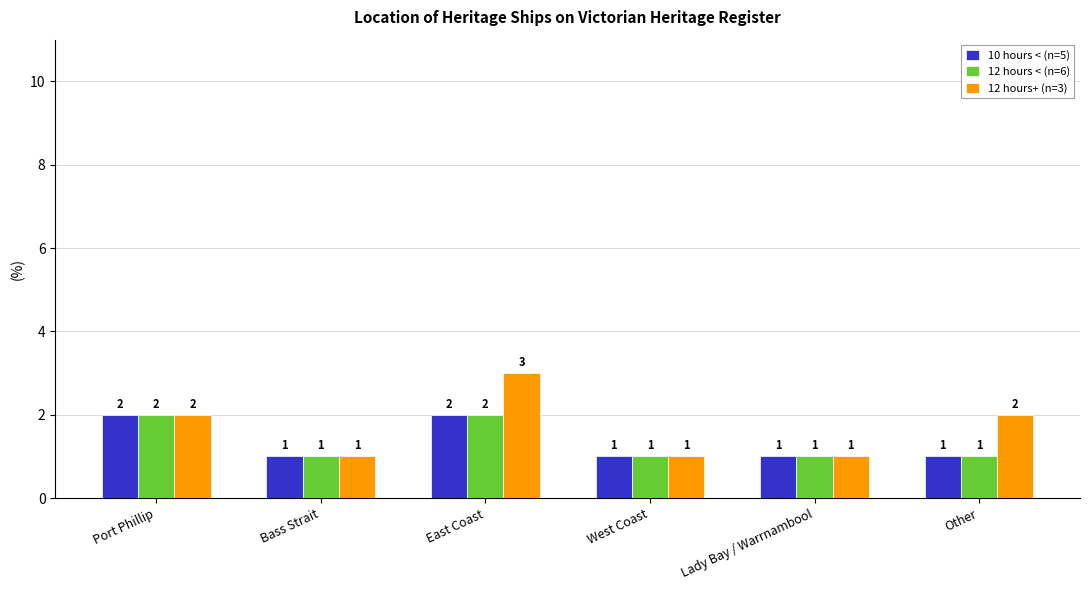

What is the value of the 12 hours < (n=6) bar at the 4th from the left?

1